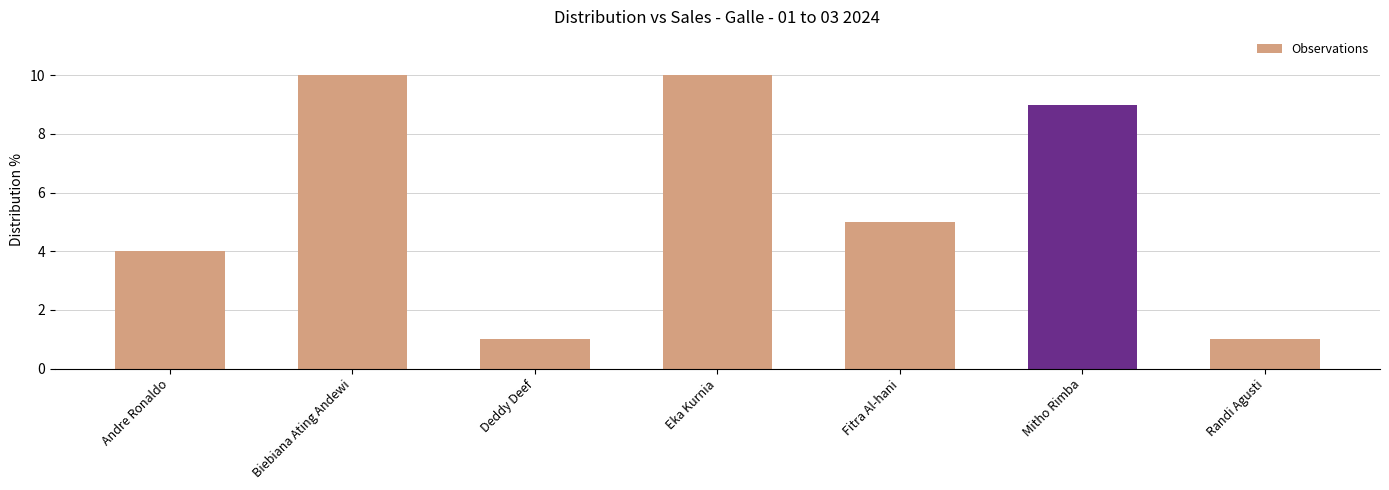

What is the sum of all values?

40